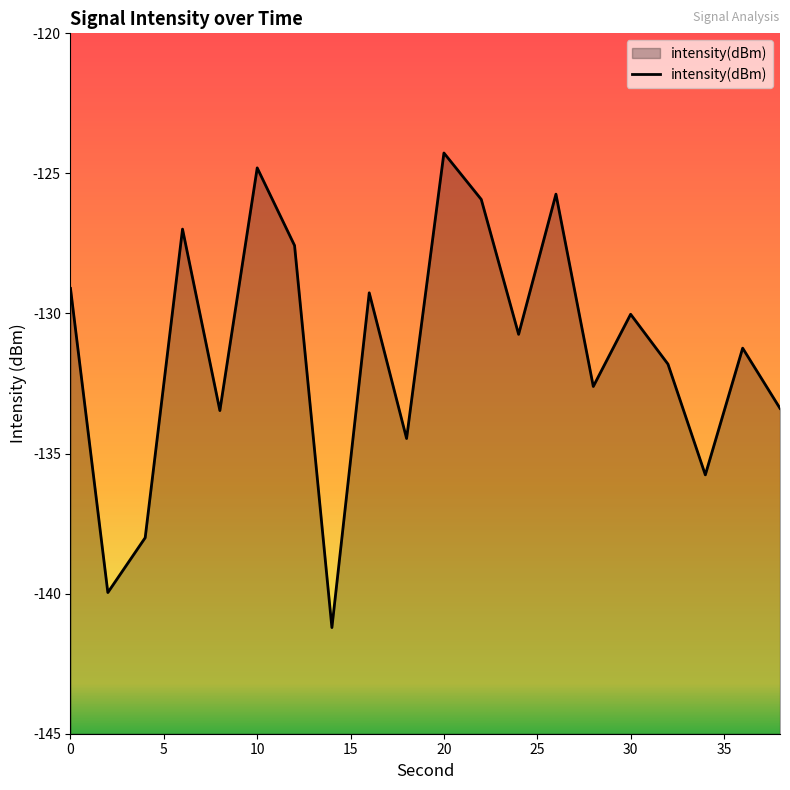

True or false: there are more than 0 points higher than both neighbors.

True